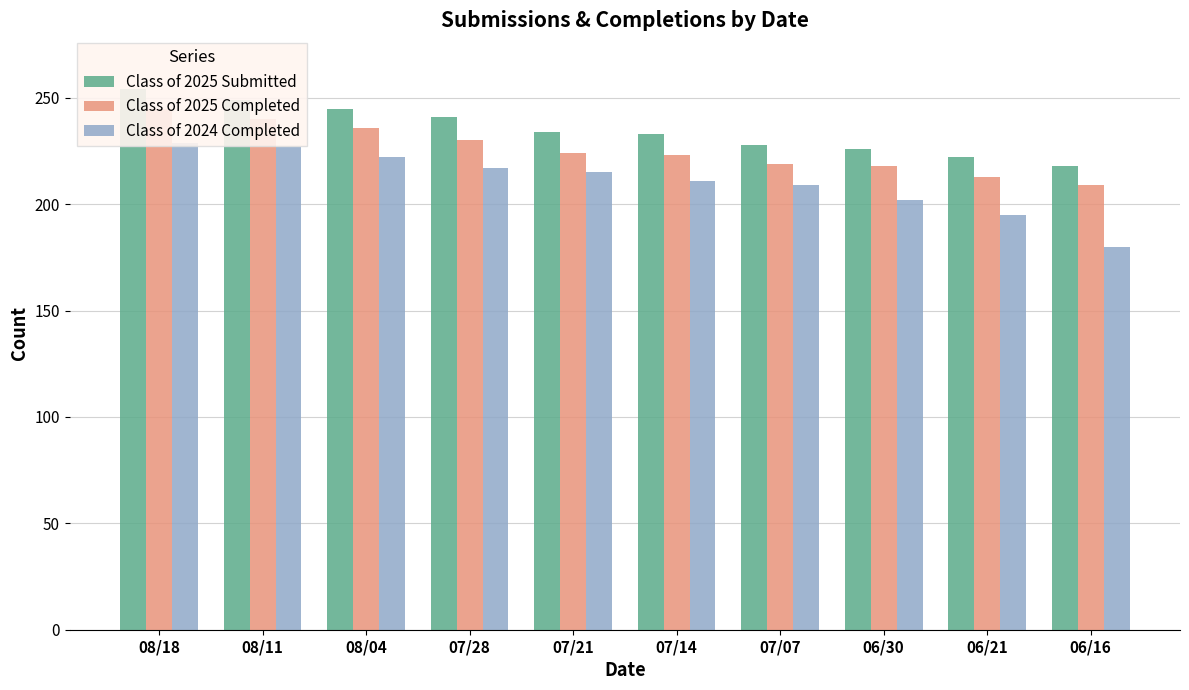

At how many categories does at least one series exceed 240?

4